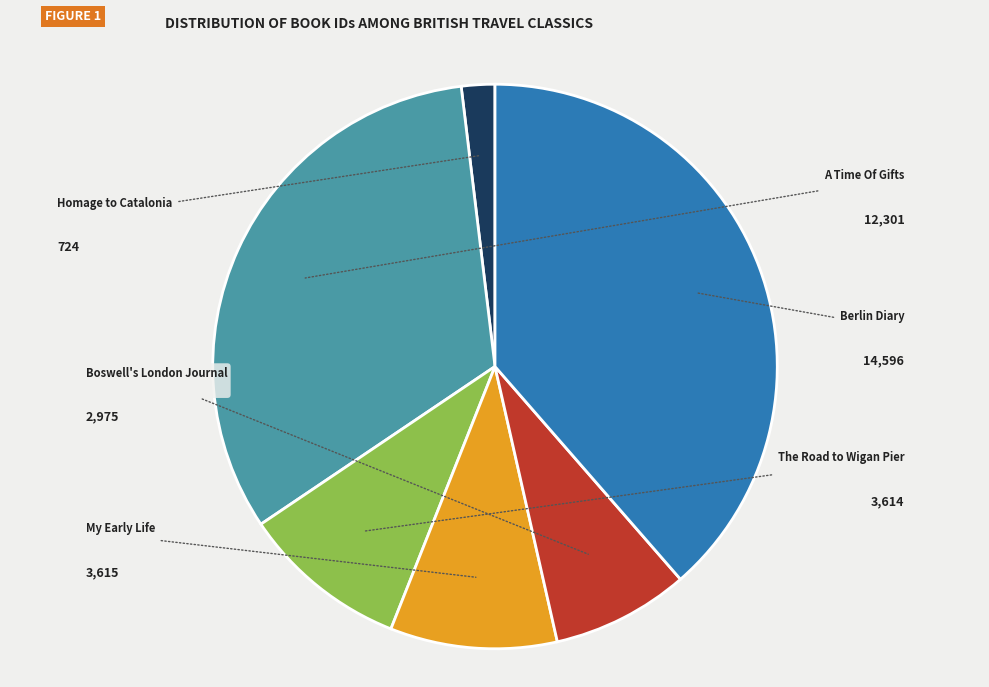

What is the largest slice in the pie chart?

Berlin Diary